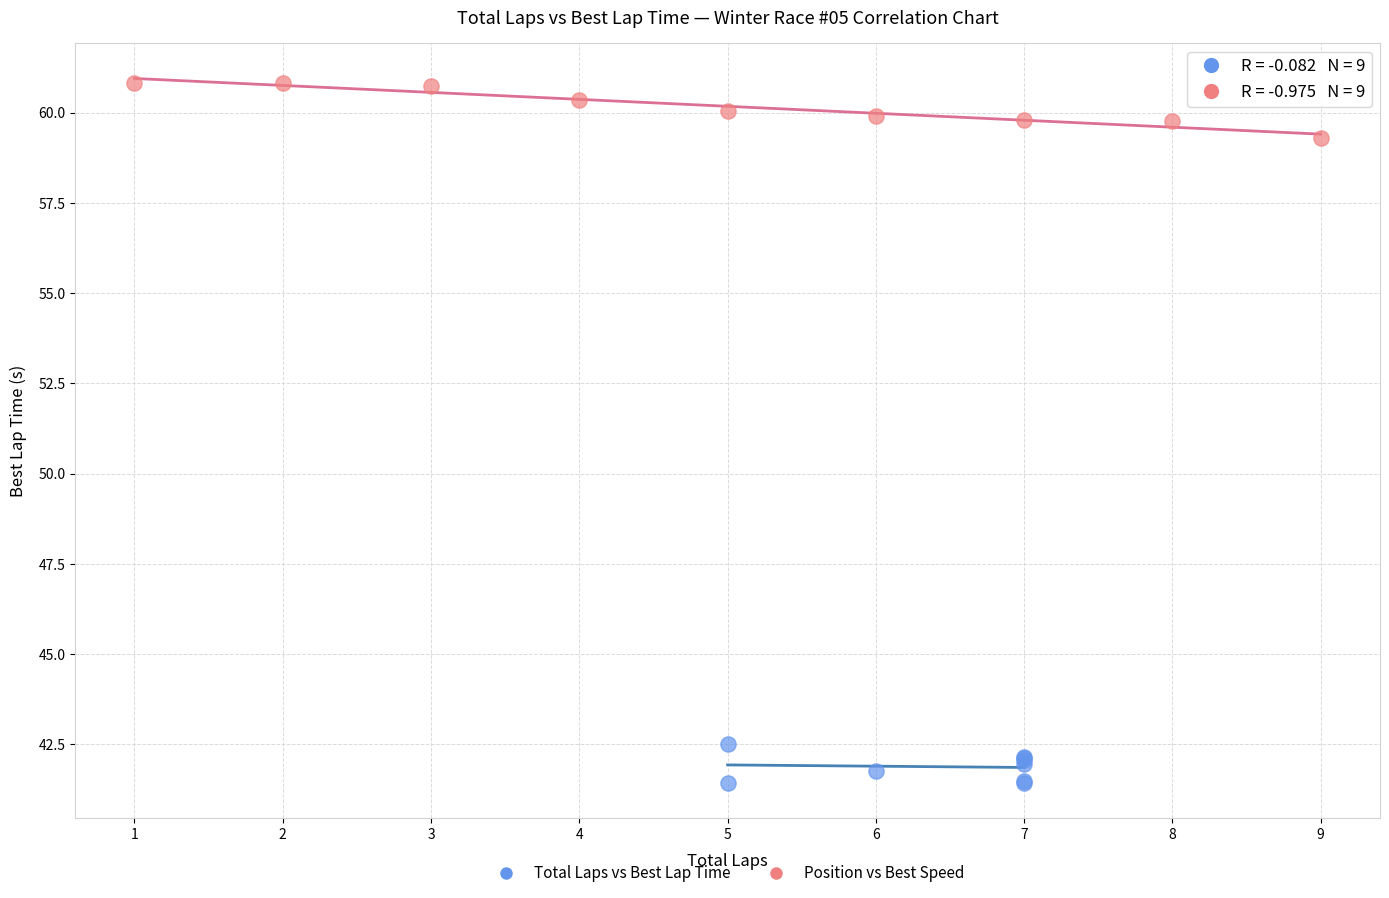

Which series reaches the minimum Y coordinate?

Total Laps vs Best Lap Time